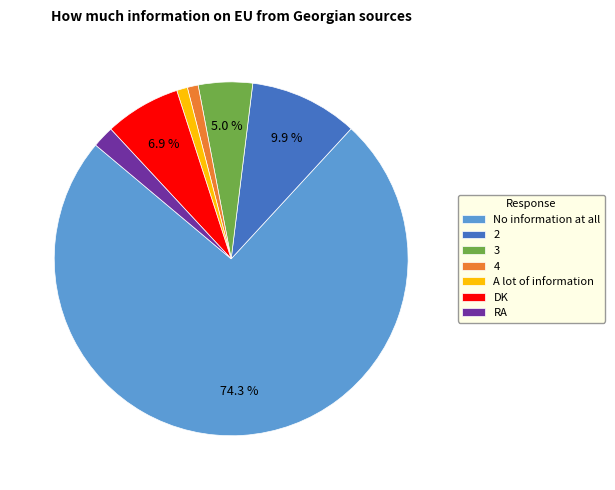

Does any single category account for the majority?

Yes